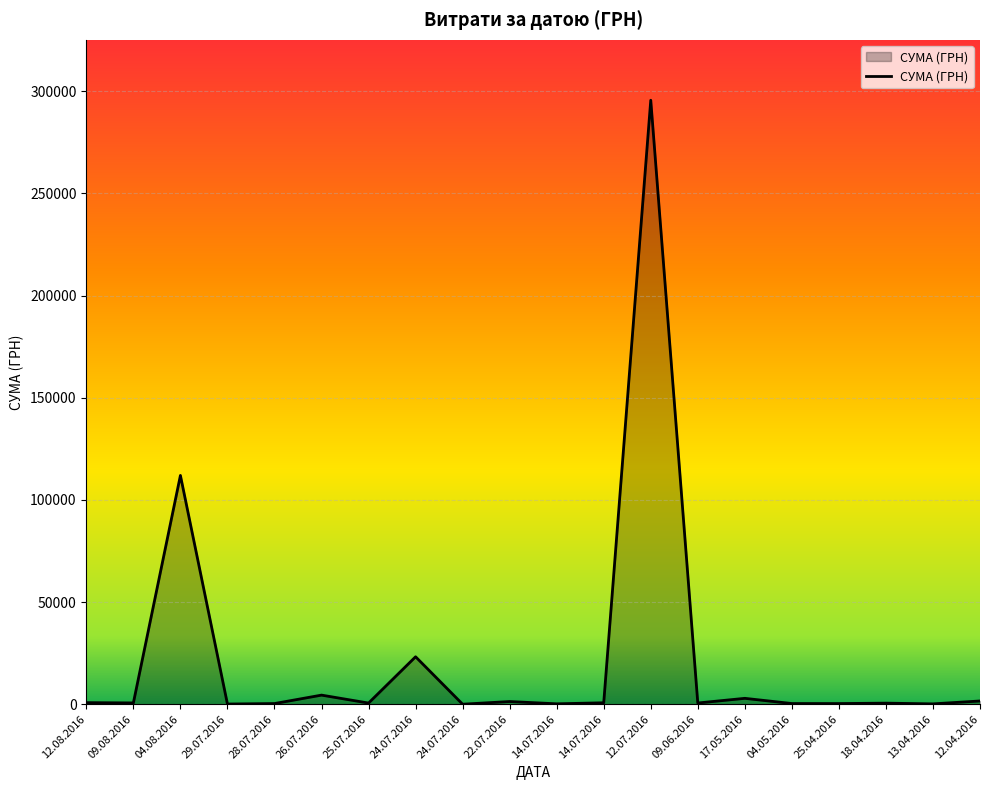

Does the chart have visible grid lines?

Yes